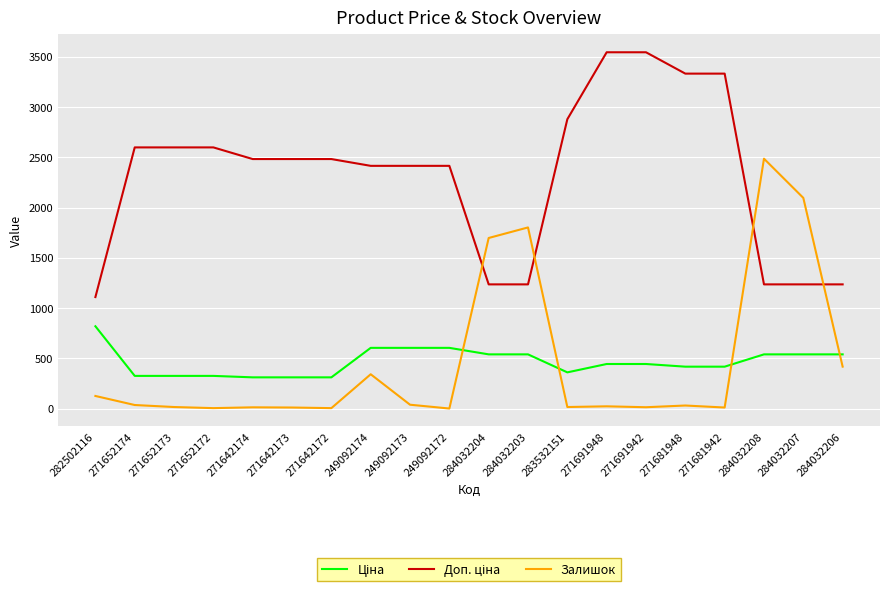

What is the spread (max minus min) of values at 249092172?

2414.8